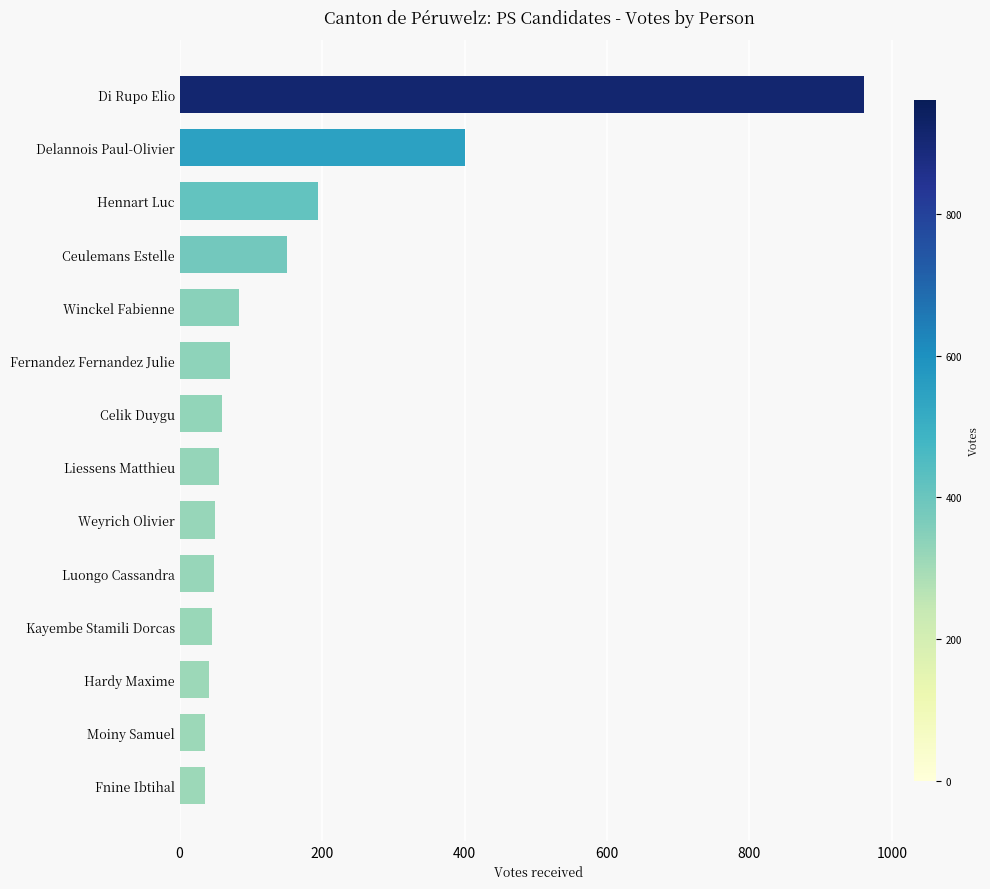

The chart shows a value of 92 at Liessens Matthieu. True or false?

False